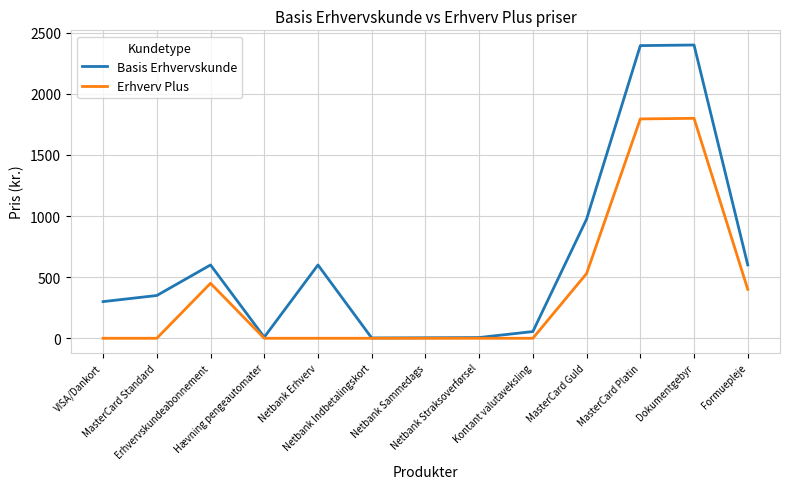

What is the spread (max minus min) of values at MasterCard Platin?

600.0